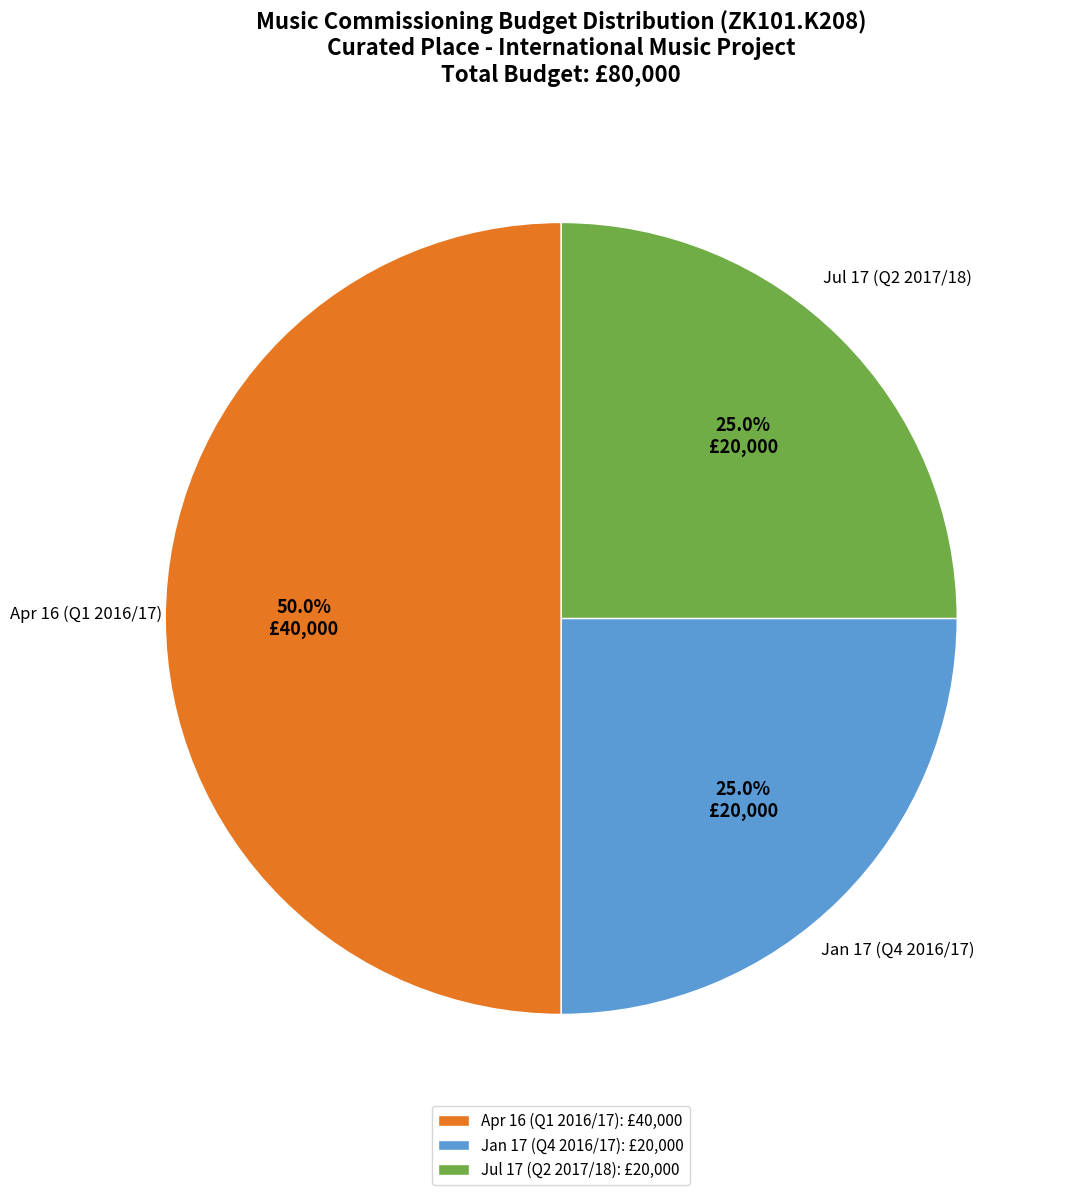

Is Jan 17 (Q4 2016/17) the majority of the pie?

No